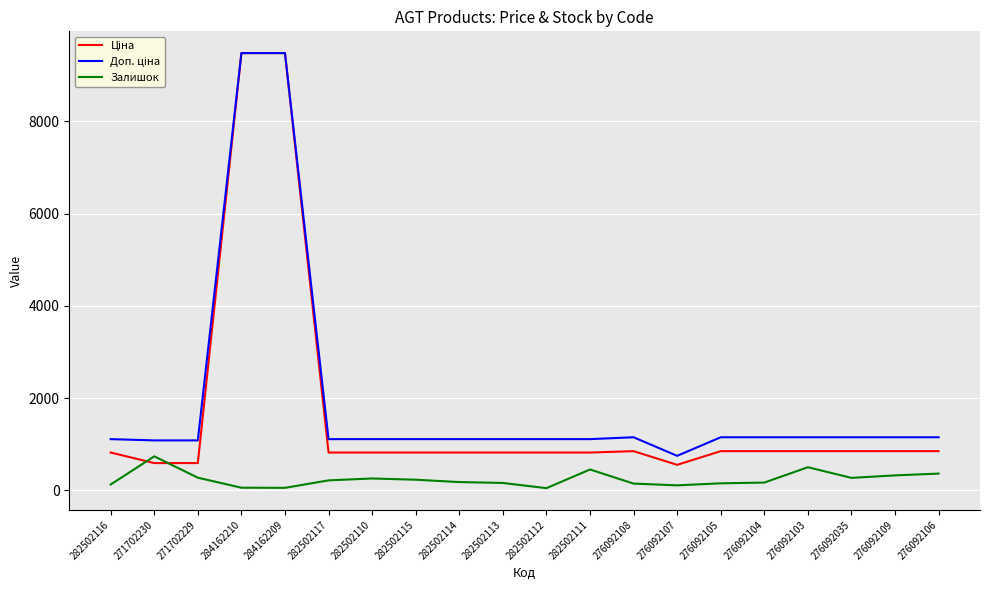

What is the highest value of the Залишок series?

736.0